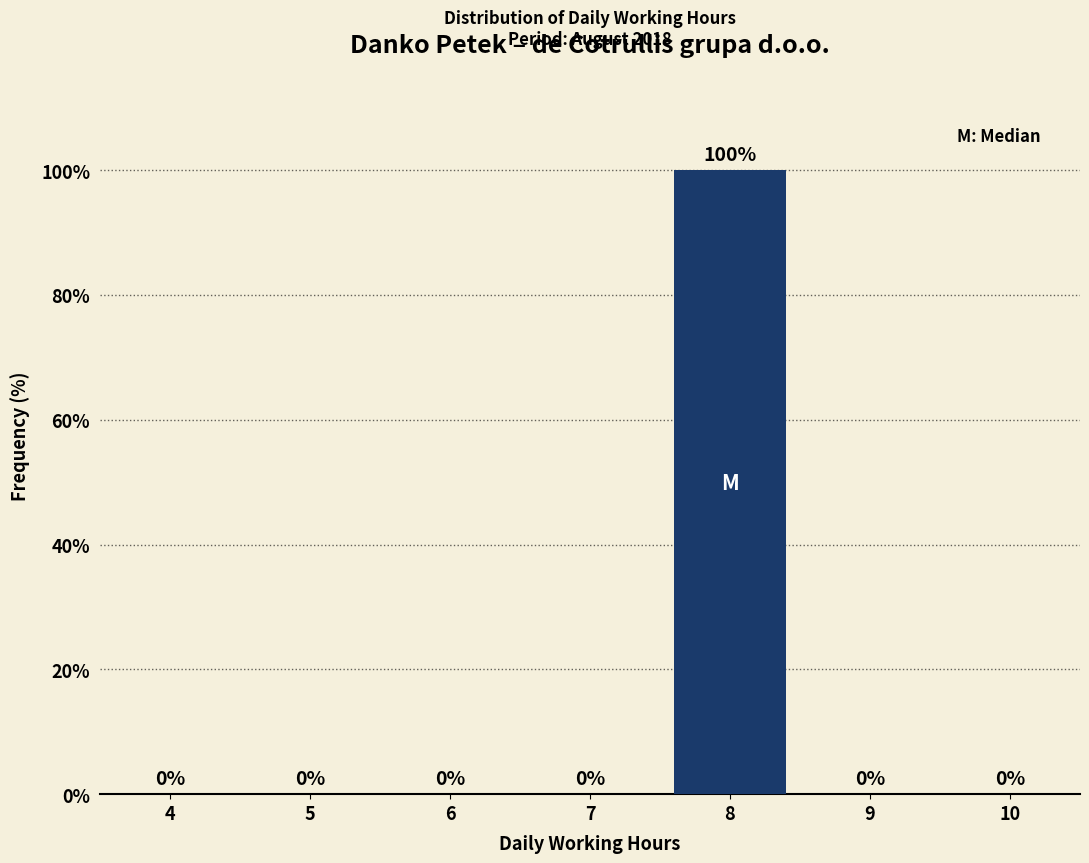

Reading right to left, transcribe all the data shown in this chart.

10=0	9=0	8=100	7=0	6=0	5=0	4=0